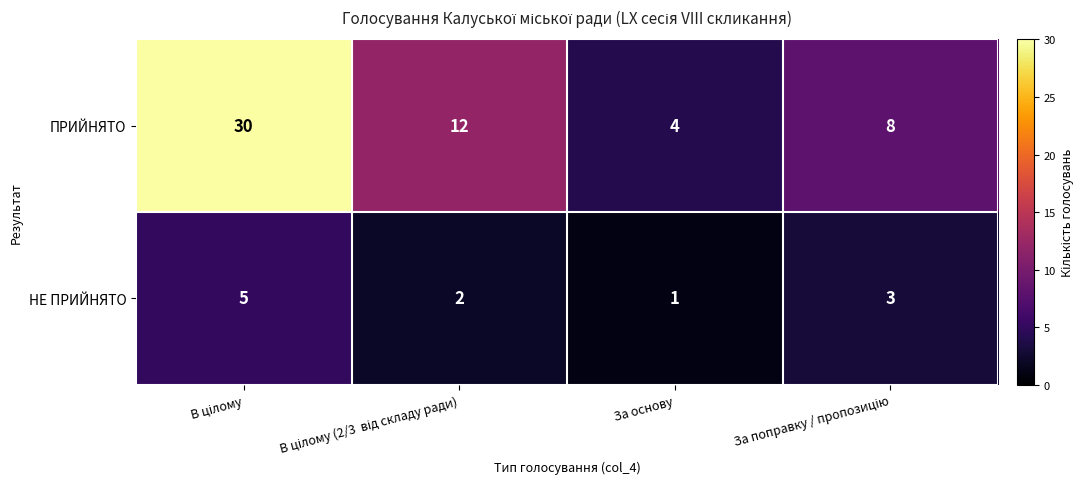

Reading left to right, extract all data points from this chart.

ПРИЙНЯТО: 30	12	4	8
НЕ ПРИЙНЯТО: 5	2	1	3